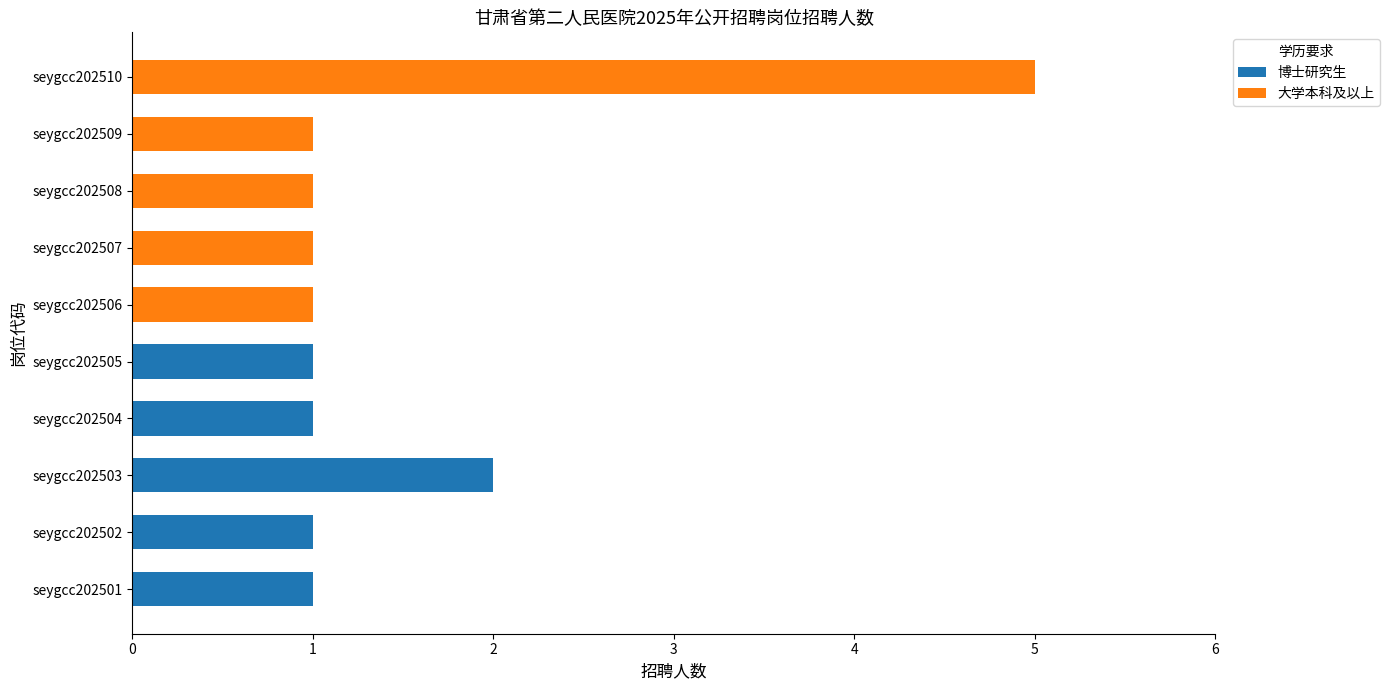

What is the sum of all 博士研究生 values?

6